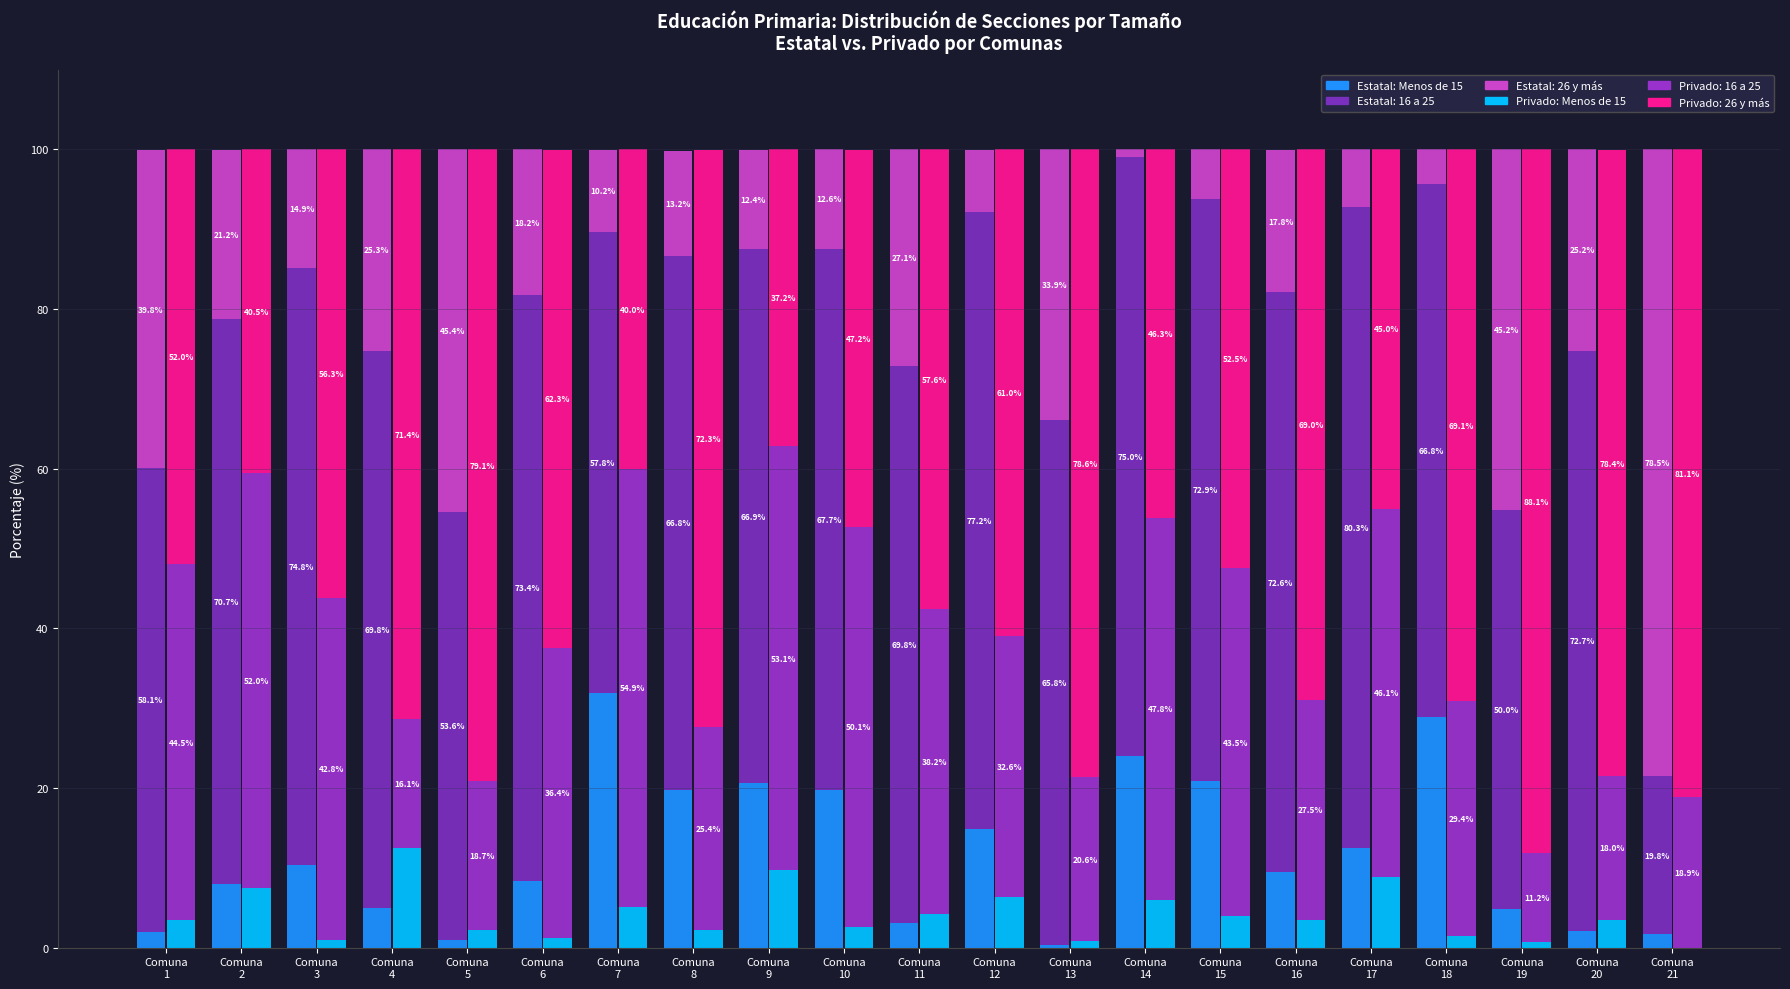

Which series has the largest total across all categories?

Estatal 16-25